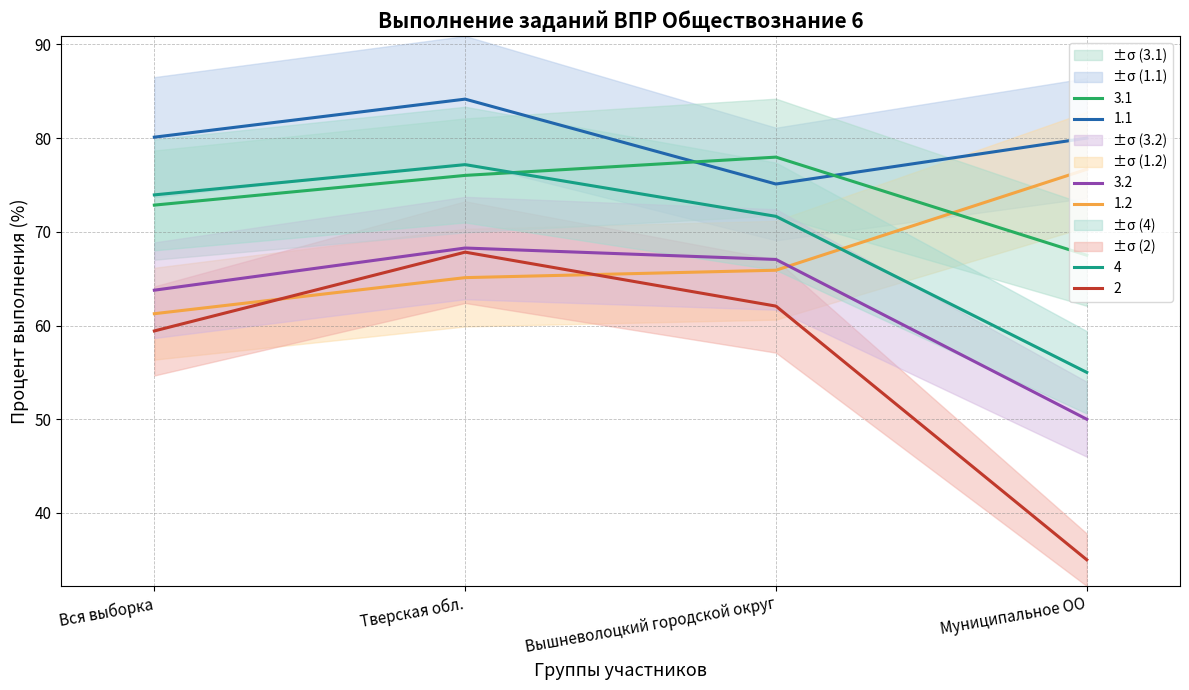

At which category is the sum across all series the highest?

Тверская обл.